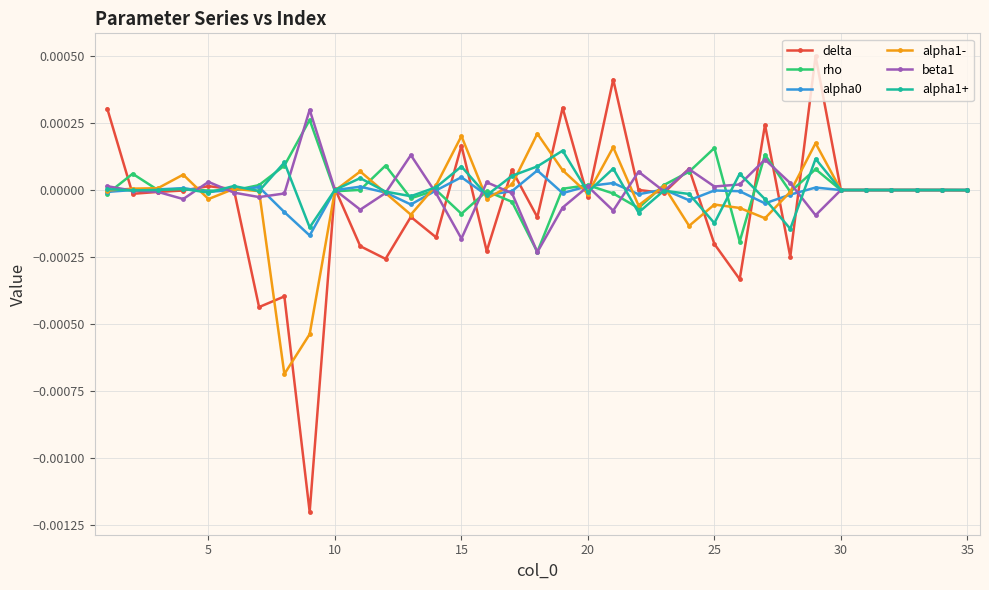

Count the number of data series in this chart.

6